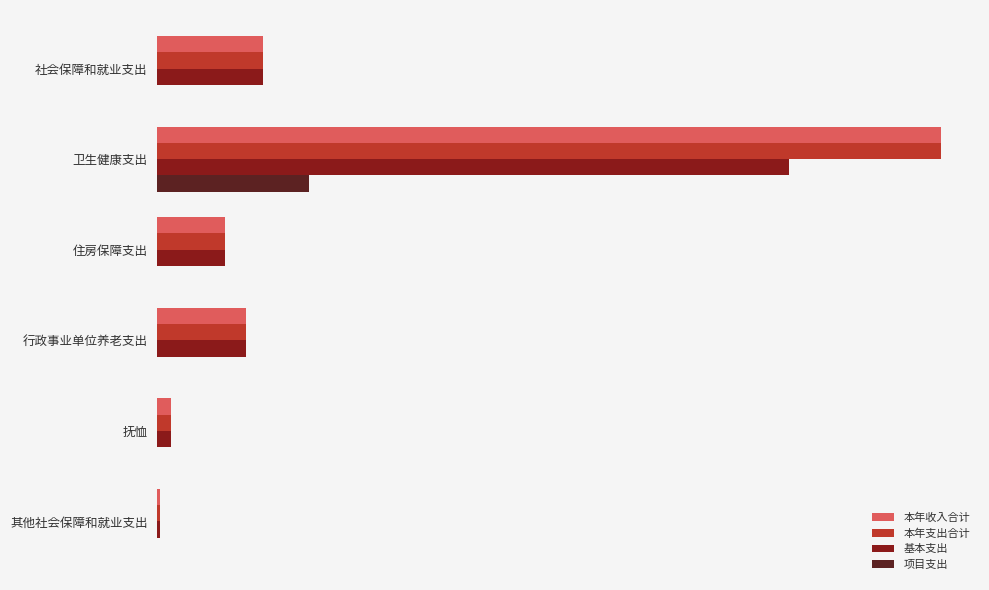

What is the sum of all 项目支出 values?

1007272.3